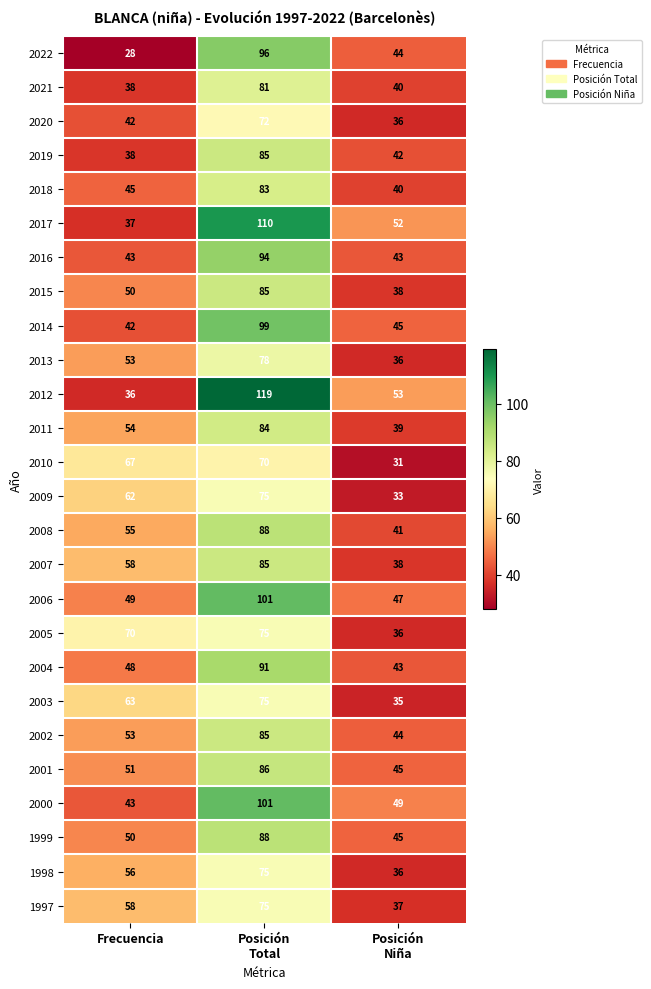

How many distinct data groups are displayed?

26